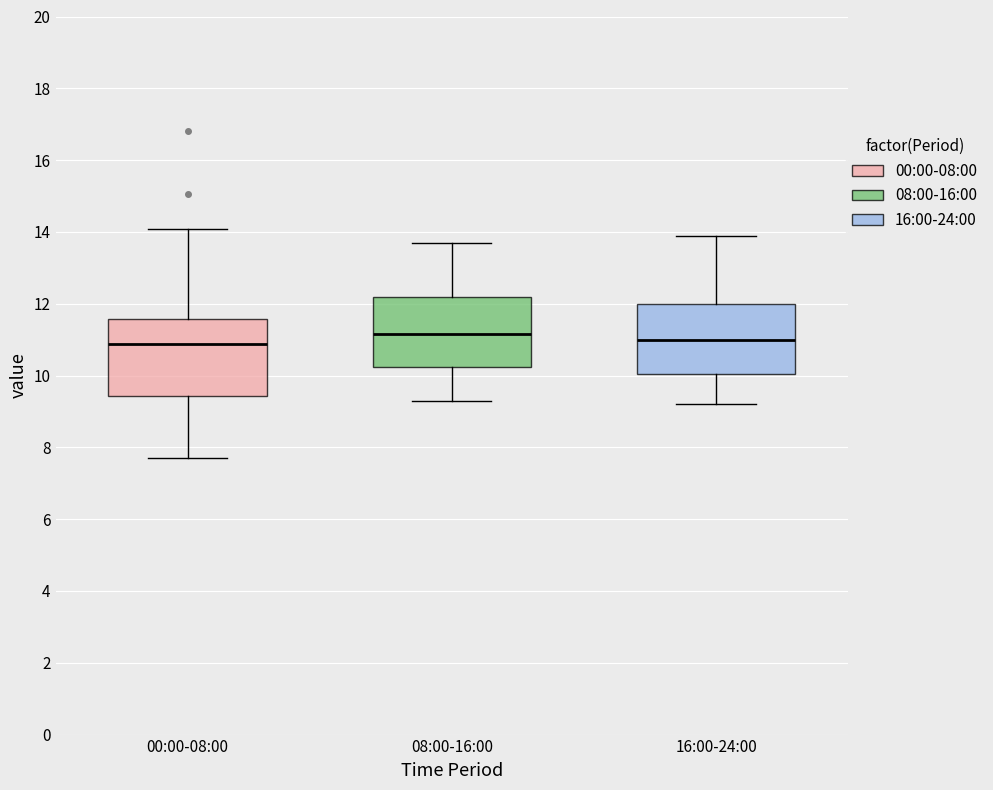

Reading left to right, read every box against the y-axis: the position of its median line, the range the box covers, and the ends of its whiskers. The values are not printed on the chart, so give them approximately, as read against the axis.

00:00-08:00: median 10.8, box 9.4 to 11.6, whiskers 7.8 to 14.0
08:00-16:00: median 11.2, box 10.2 to 12.2, whiskers 9.4 to 13.8
16:00-24:00: median 11.0, box 10.0 to 12.0, whiskers 9.2 to 14.0